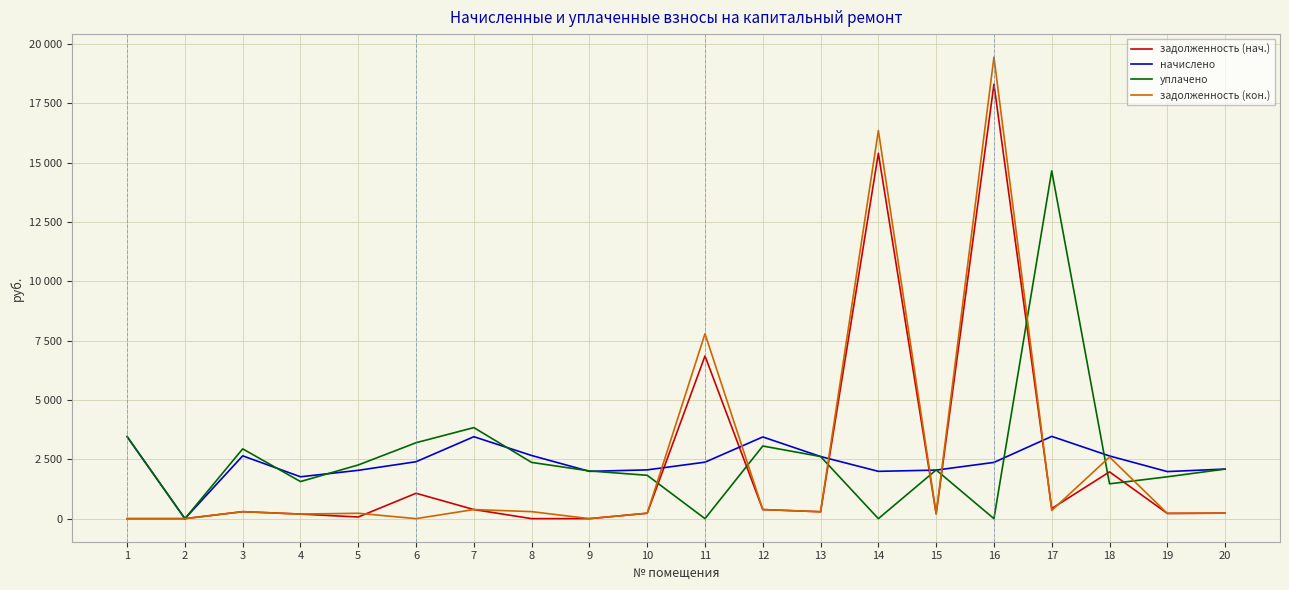

Does the chart have visible grid lines?

Yes